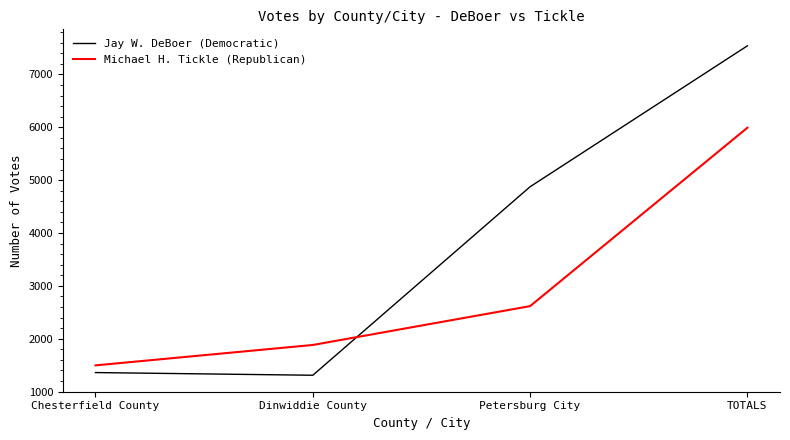

Reading right to left, extract all data points from this chart.

Jay W. DeBoer (Democratic): 7542	4875	1308	1359
Michael H. Tickle (Republican): 5992	2616	1881	1495